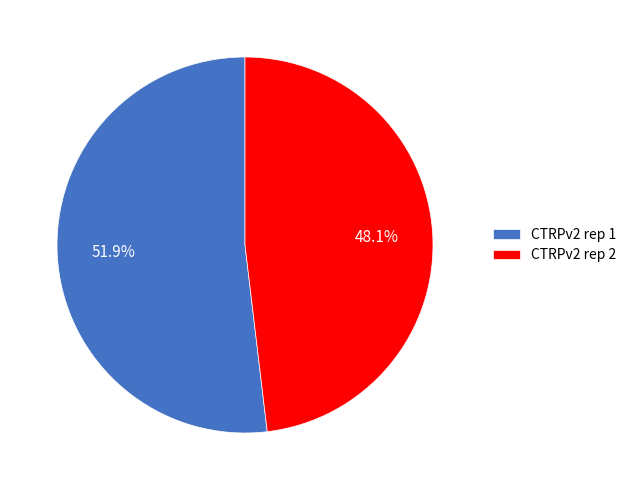

Count the number of slices in the pie.

2